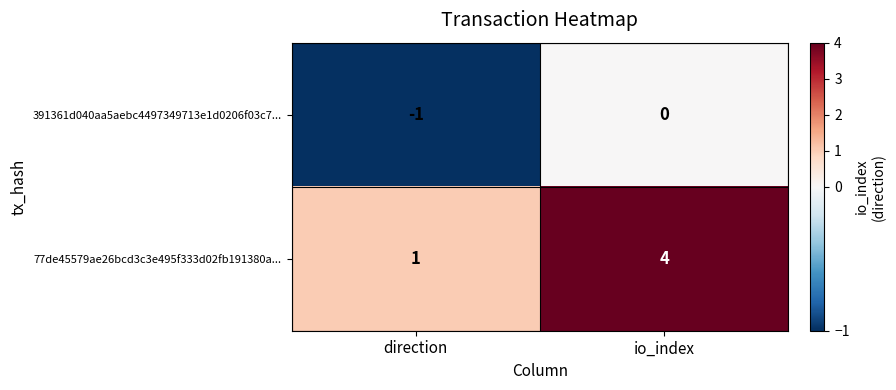

At which category does the chart reach its peak across all series?

io_index